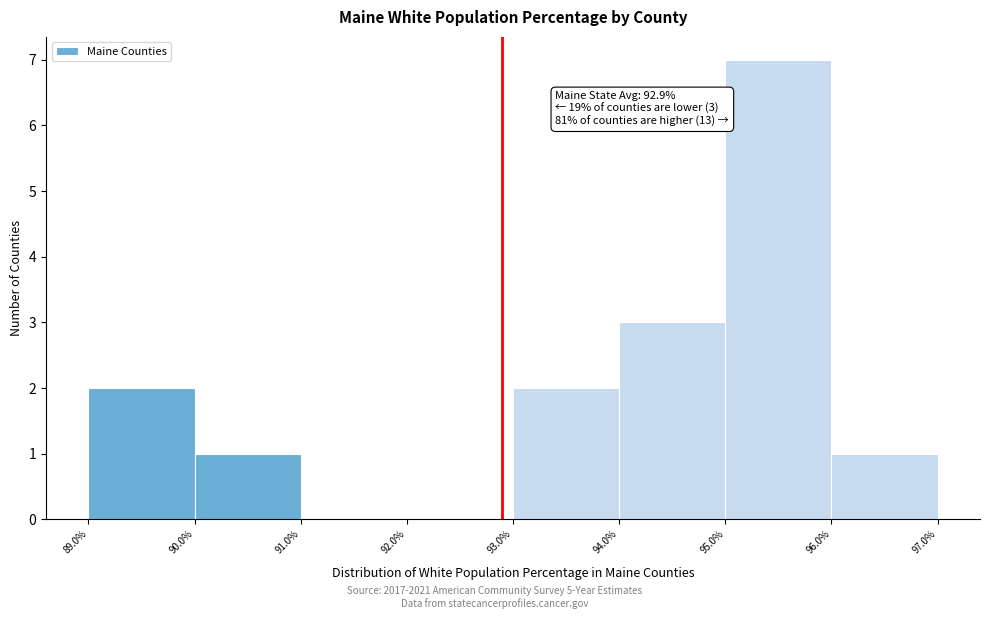

Which range on the x-axis has the tallest bar?

95.0% to 96.0%